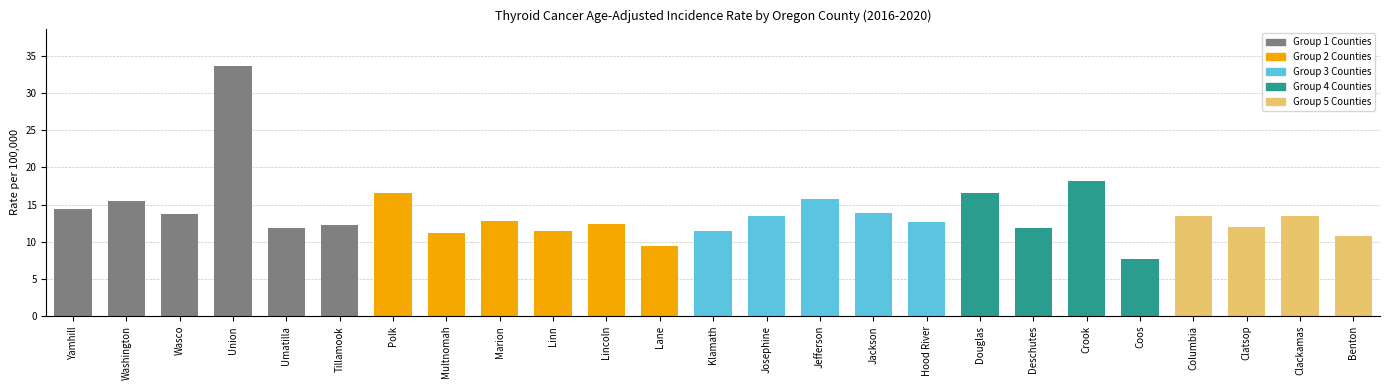

Does the chart contain stacked bars?

No